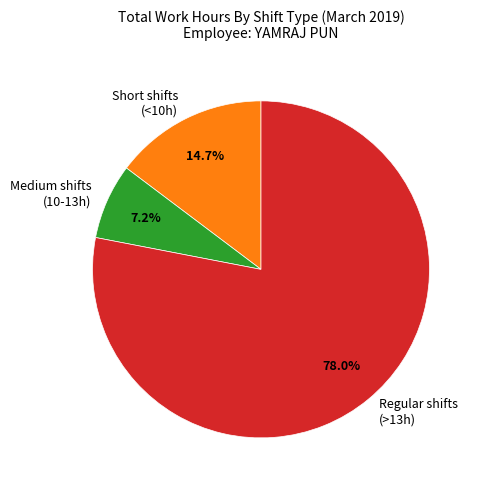

What percentage do Regular shifts (>13h) and Short shifts (<10h) together represent?

92.8%